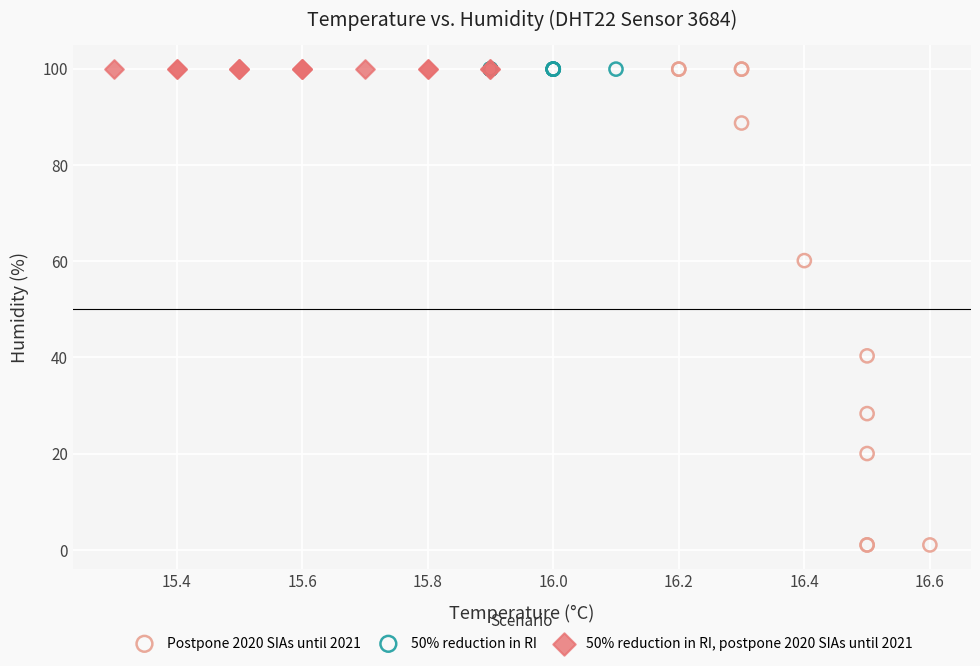

Which series contains the lowest Y value?

Postpone 2020 SIAs until 2021